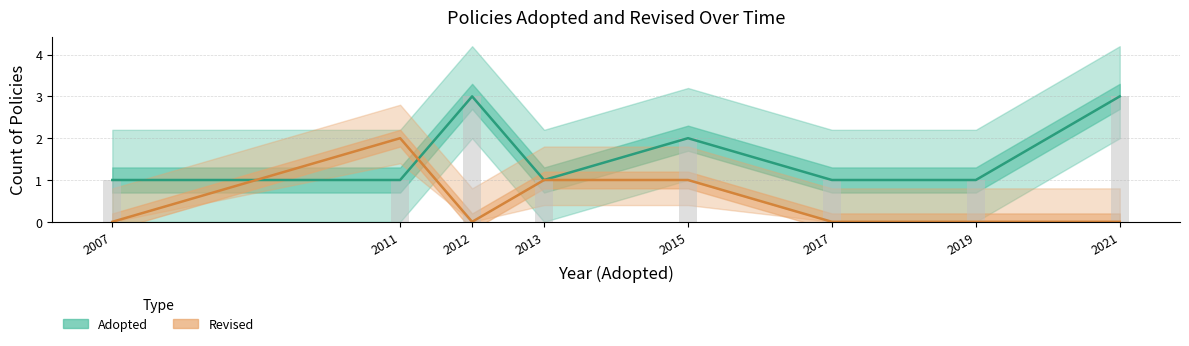

At which label is Revised closest to 1?

2013